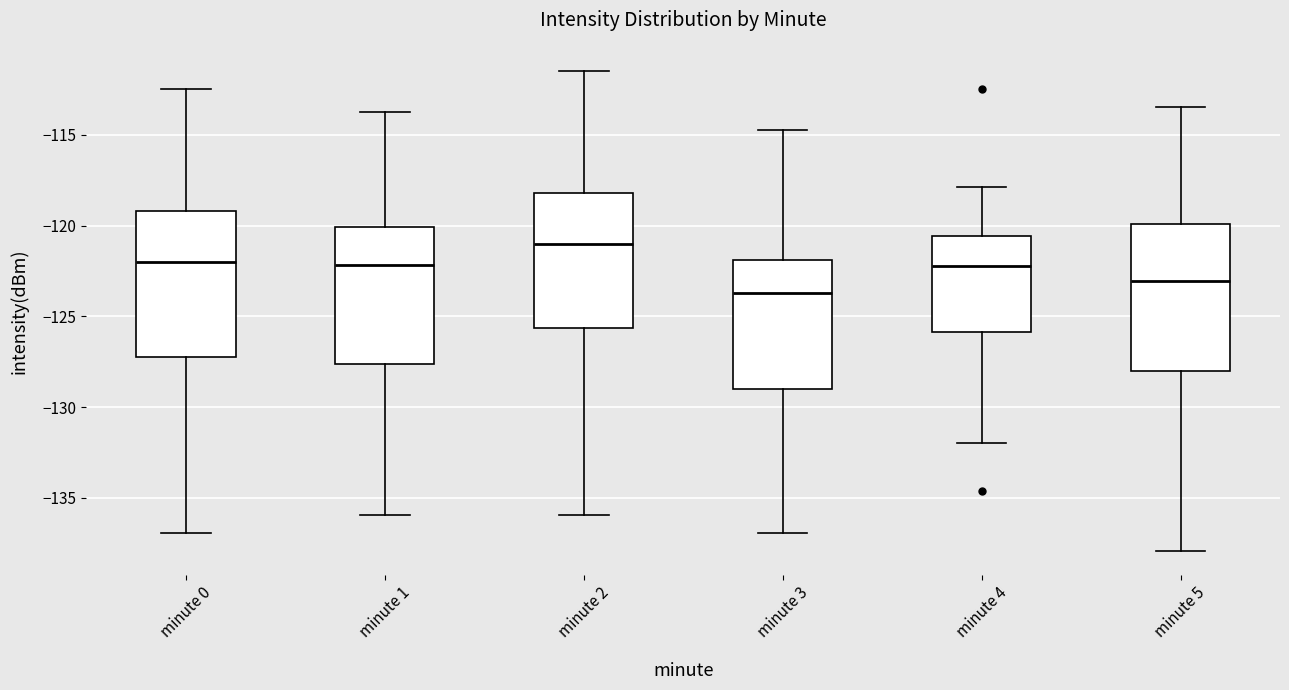

Which box has the highest median line?

minute 2